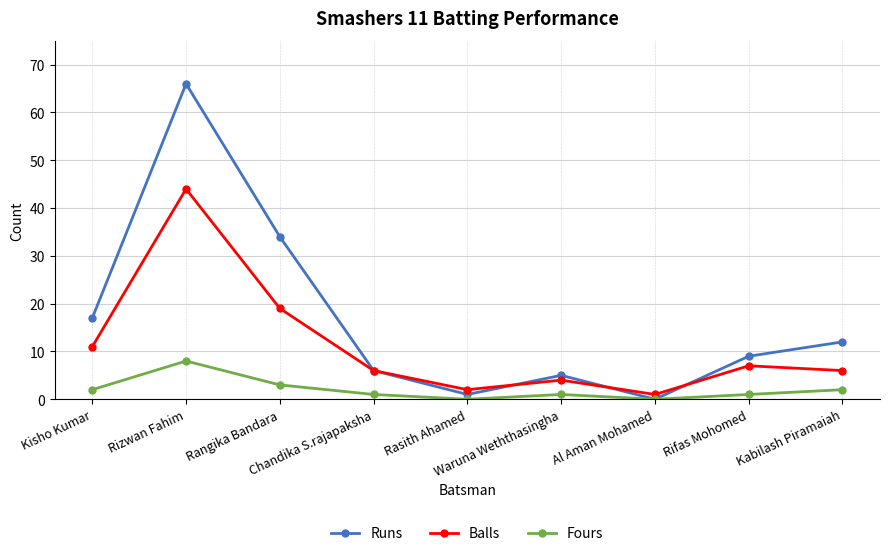

What is the maximum value for Balls?

44